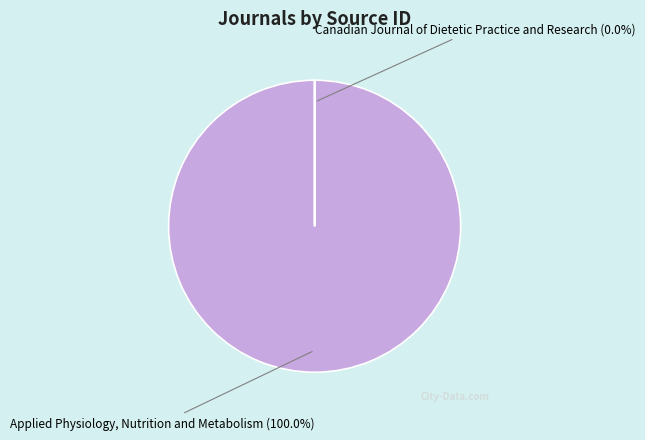

Count the number of slices in the pie.

2